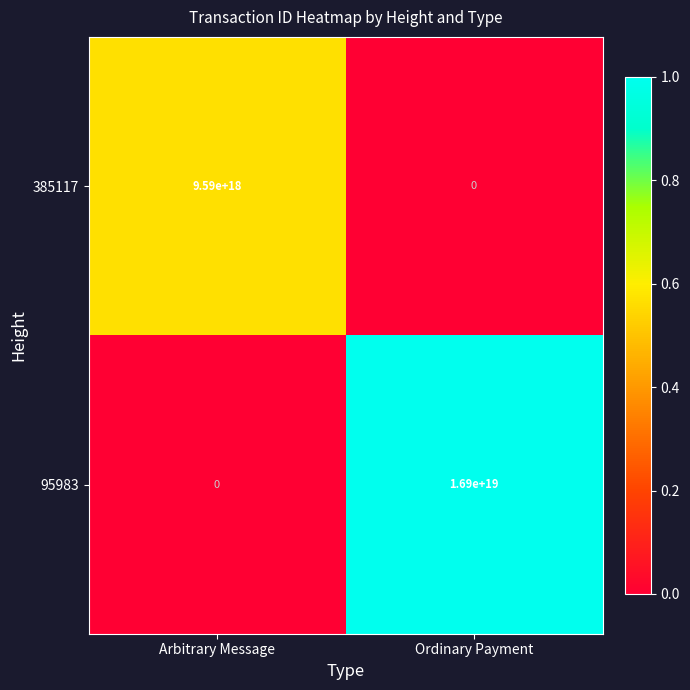

At which category is the sum across all series the highest?

Ordinary Payment